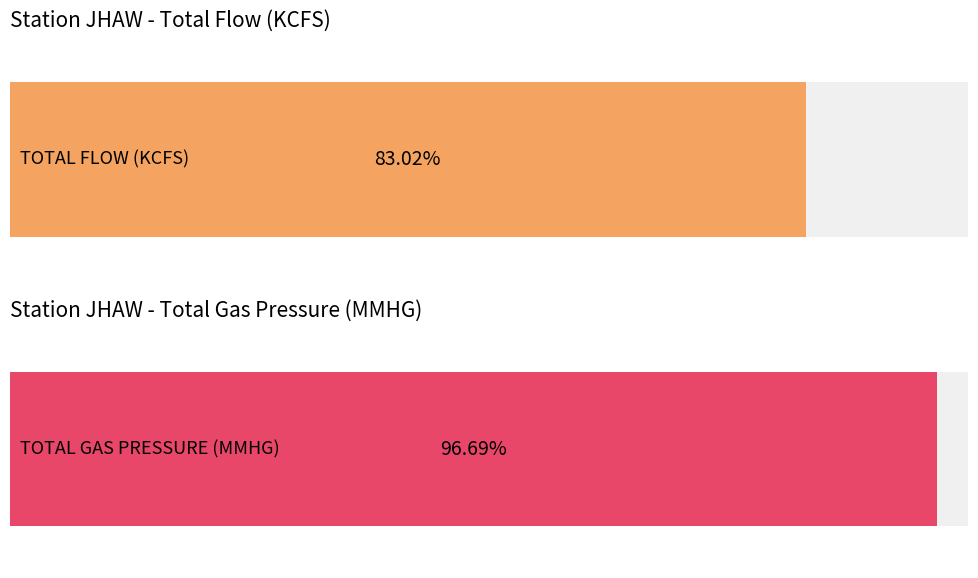

Between 3 and 6, which is larger?

6